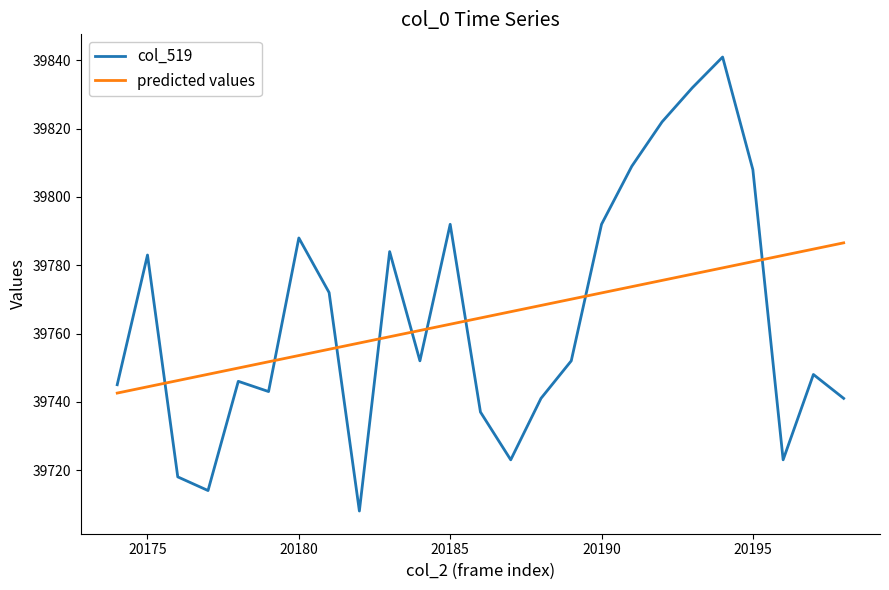

What are all the series names shown in the legend?

col_519, predicted values